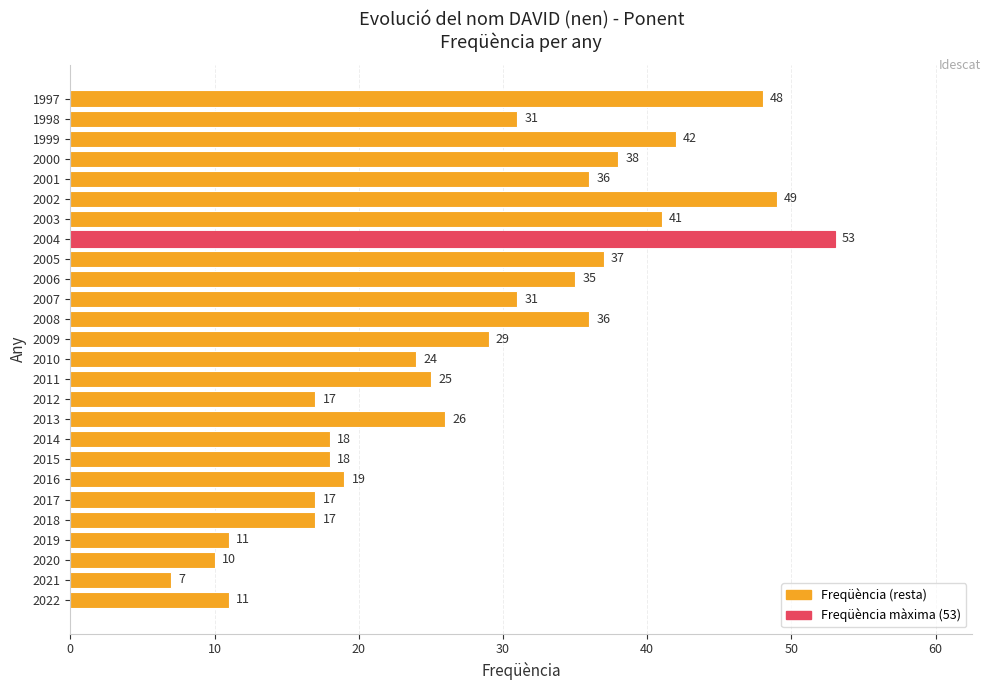

The value at 2012 is 17. True or false?

True